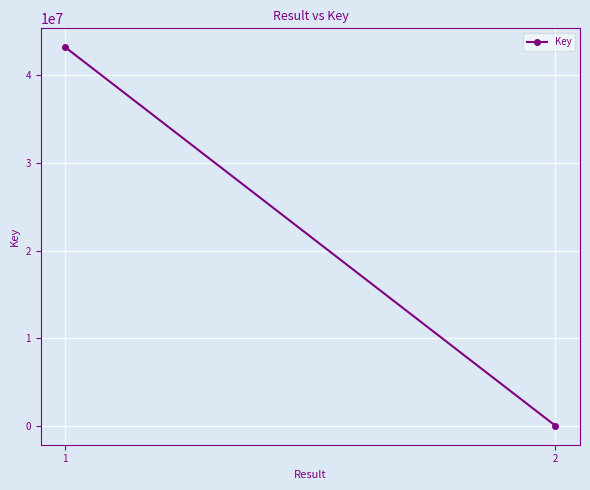

How many lines are shown in the chart?

1